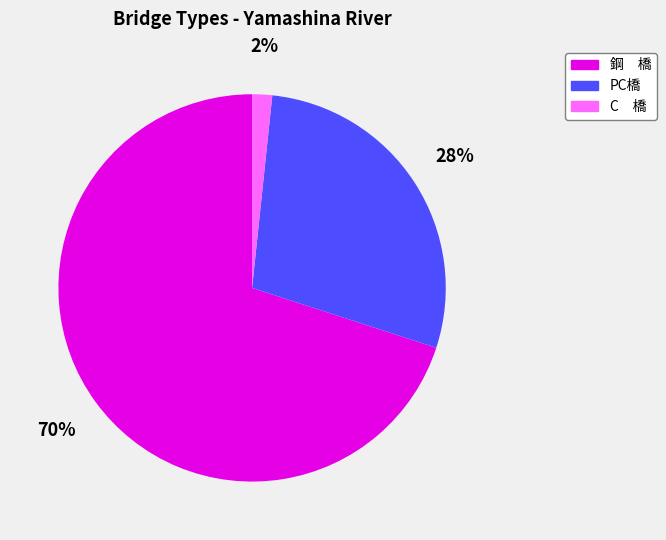

Which has a higher value, 鋼 橋 or C 橋?

鋼 橋